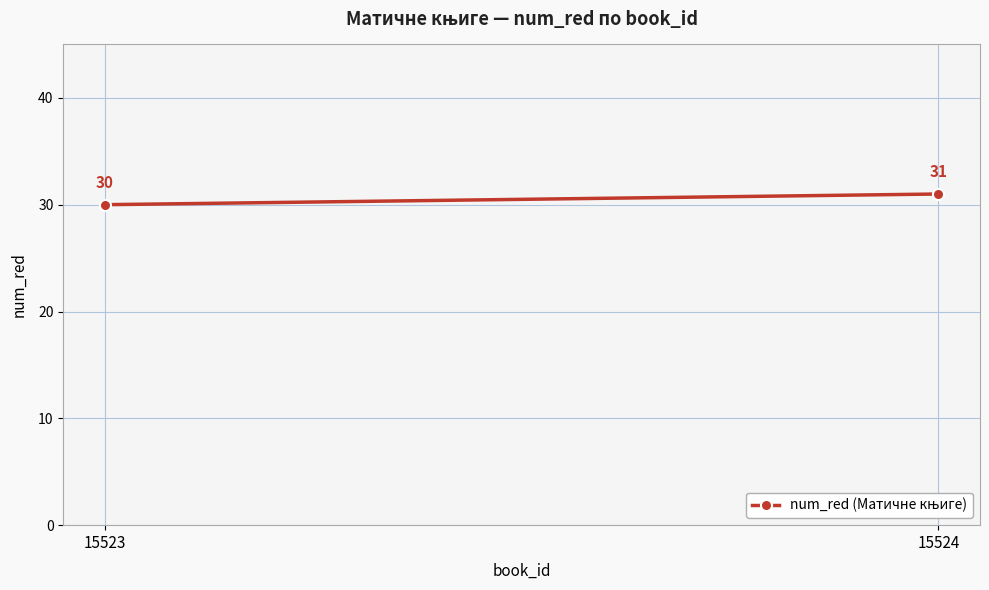

What is the ratio of the value at 15524 to the value at 15523?

1.0